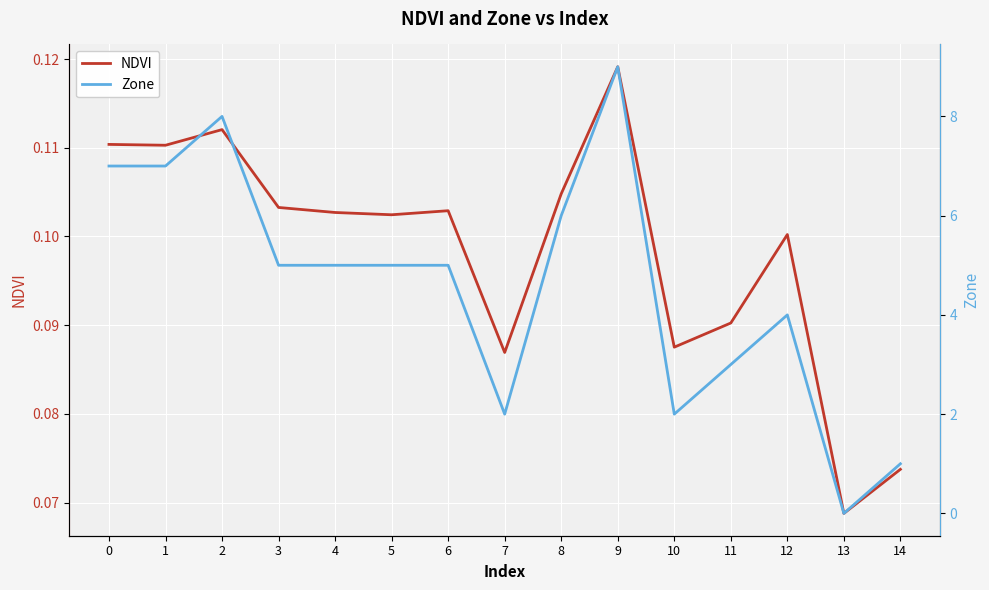

Count the Zone values in the range 2 to 7.

11